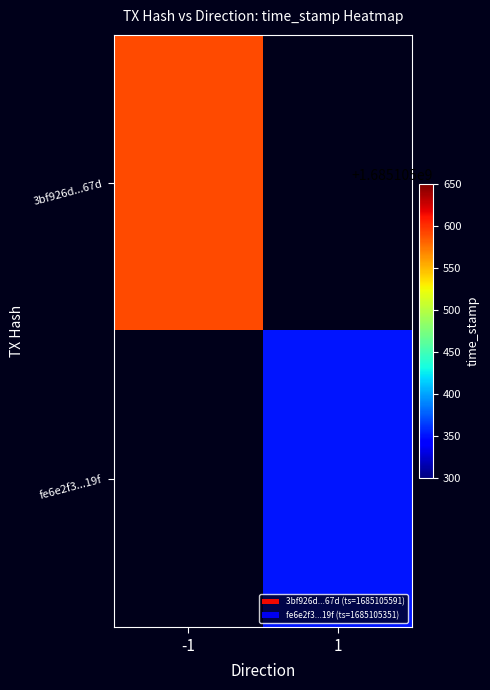

How many series are shown in this chart?

2